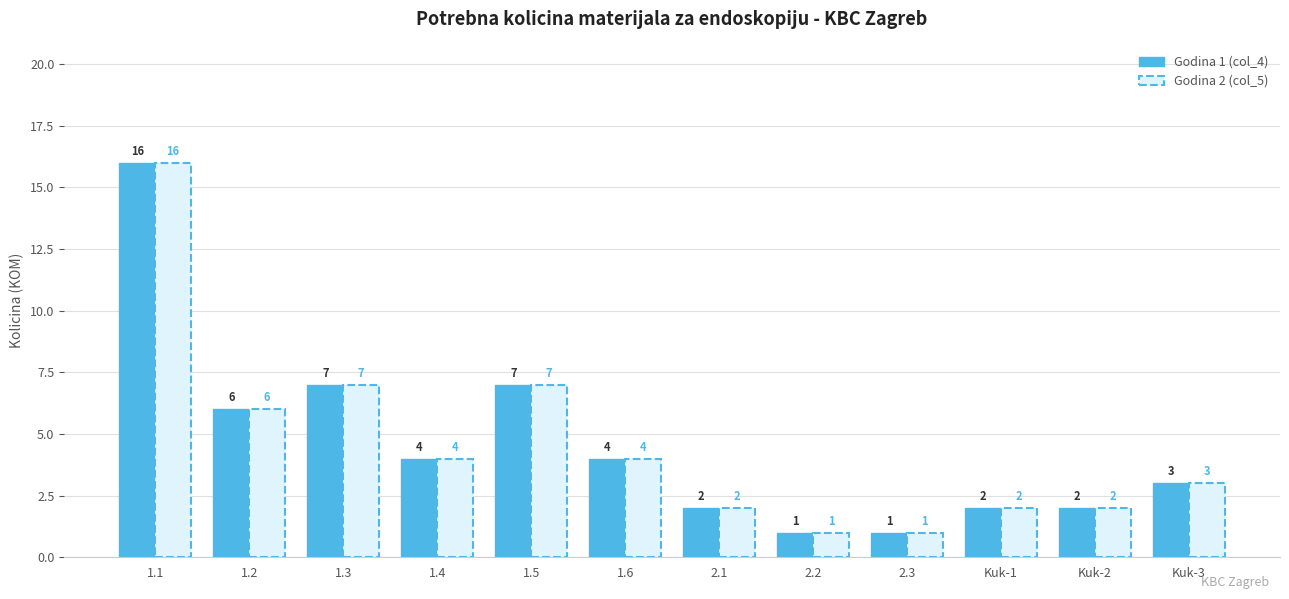

What is the difference between the maximum and minimum values in the Godina 1 (col_4) series?

15